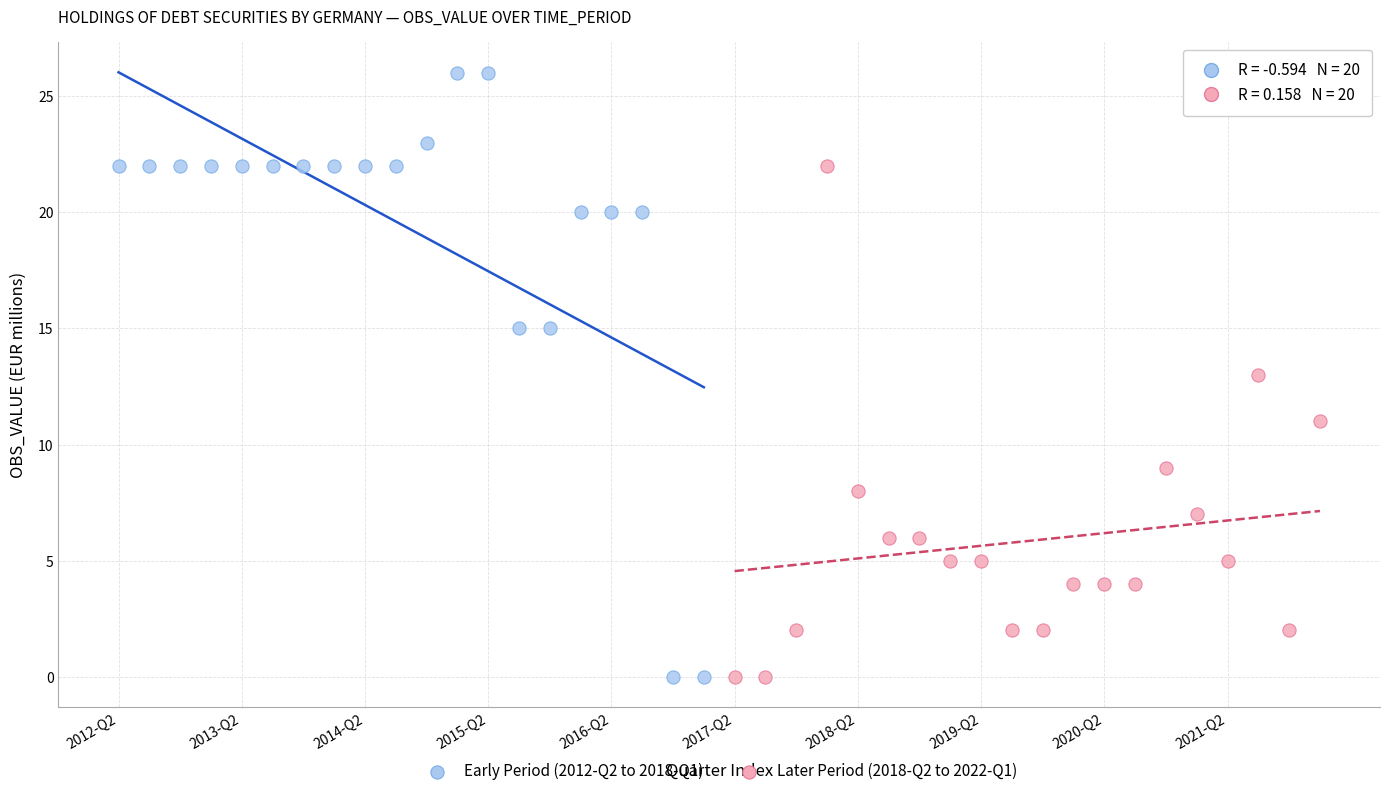

Which series contains the highest Y value?

Early Period (2012-Q2 to 2018-Q1)